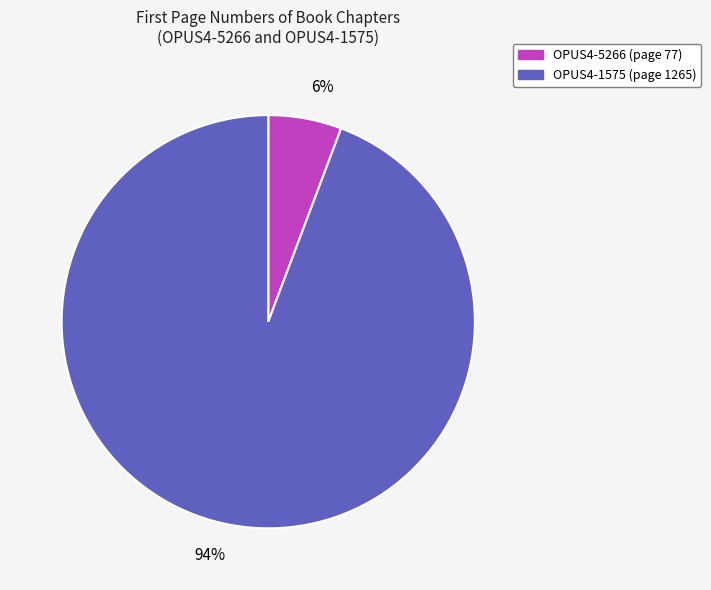

To the nearest percent, what percentage of the pie is OPUS4-1575?

94%